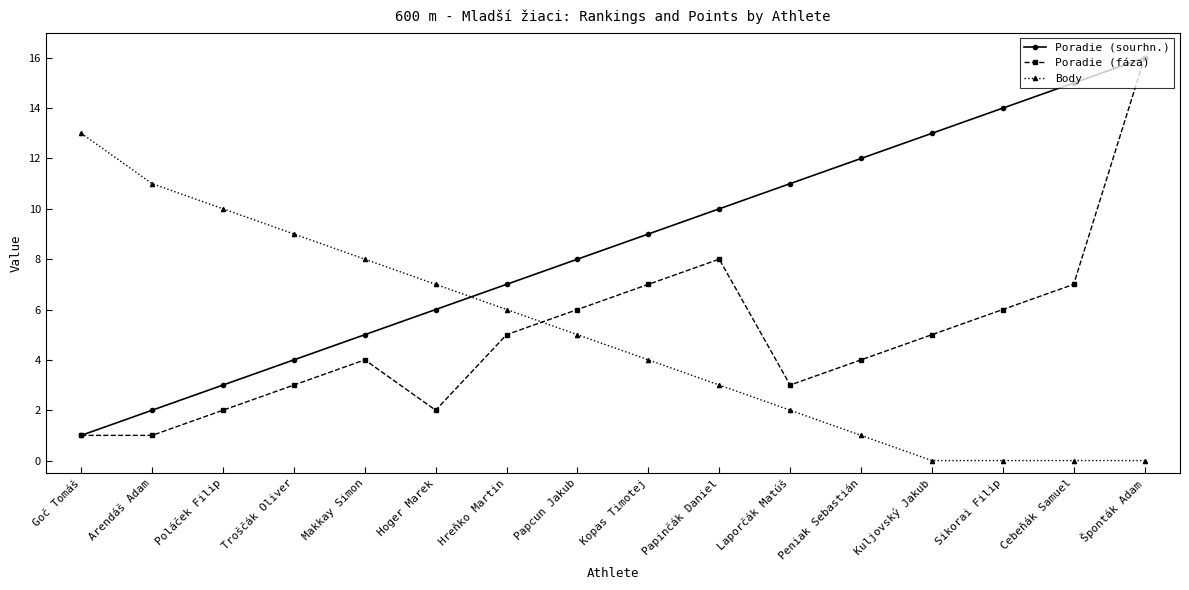

What is the difference between the highest and lowest values at Hoger Marek?

5